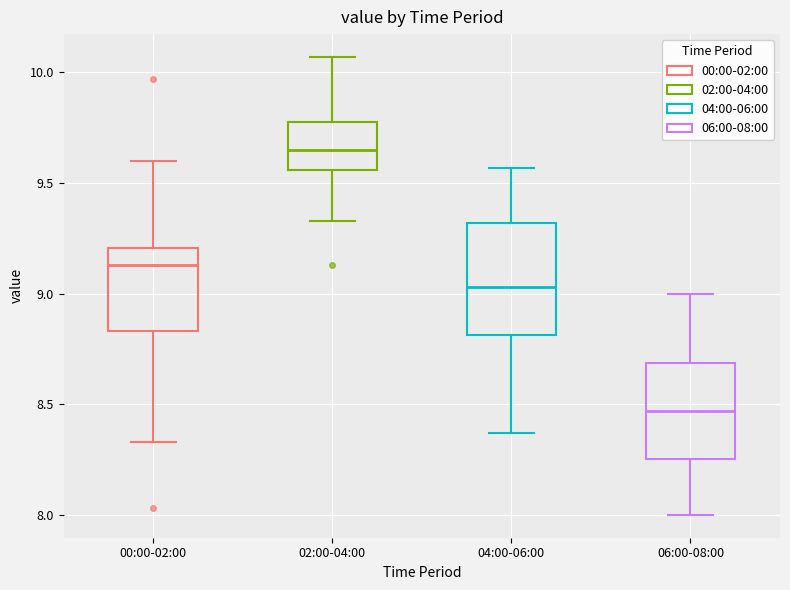

Reading left to right, transcribe this box plot: for each box, give where its median line is, the range the box spans, and where its two whiskers end, as read against the y-axis. The values are not printed on the chart, so give them approximately, as read against the axis.

00:00-02:00: median 9.15, box 8.85 to 9.20, whiskers 8.35 to 9.60
02:00-04:00: median 9.65, box 9.55 to 9.80, whiskers 9.35 to 10.05
04:00-06:00: median 9.05, box 8.80 to 9.30, whiskers 8.35 to 9.55
06:00-08:00: median 8.45, box 8.25 to 8.70, whiskers 8.00 to 9.00